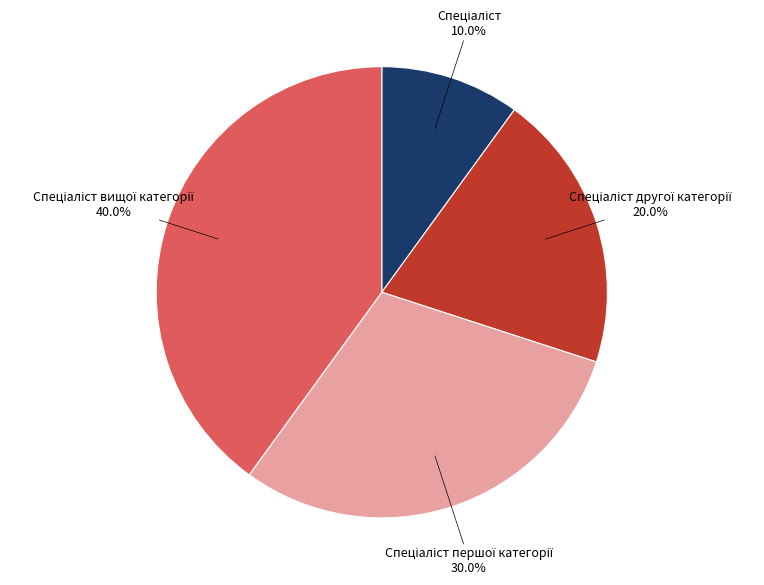

Does any single category account for the majority?

No